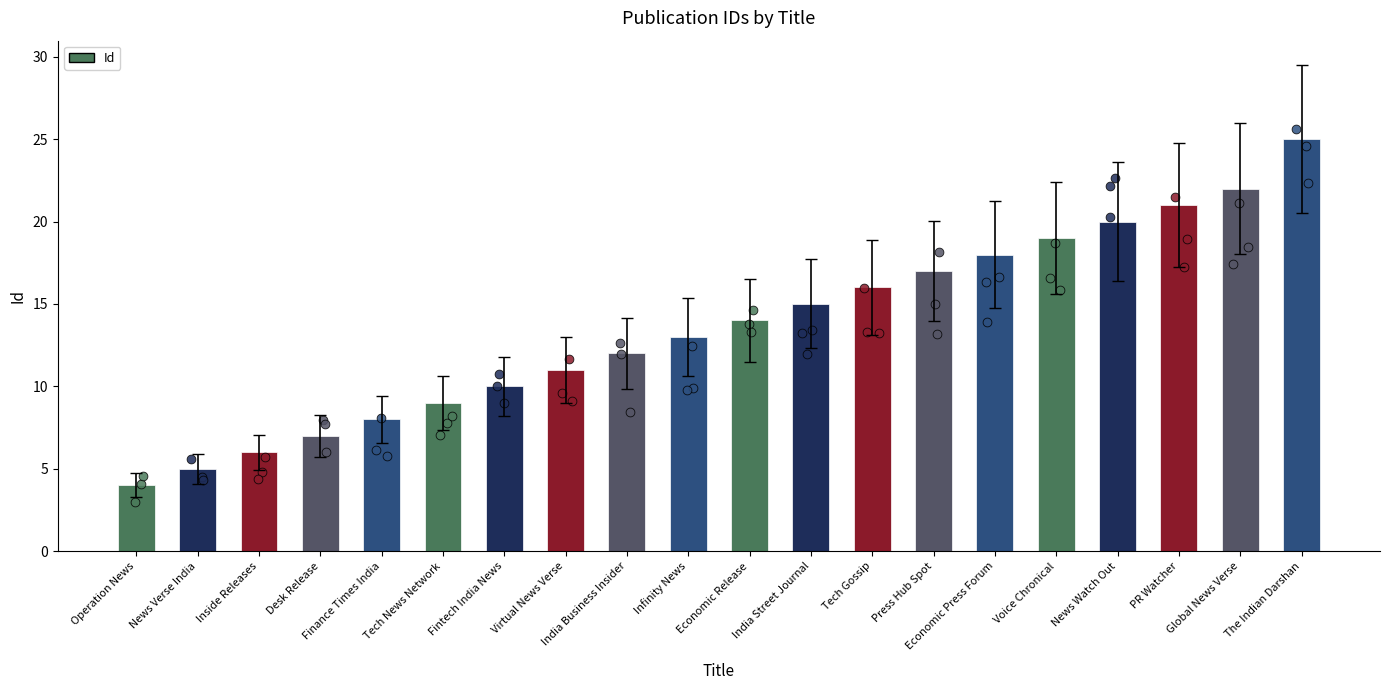

What is the ratio of the value at Desk Release to the value at News Verse India?

1.4